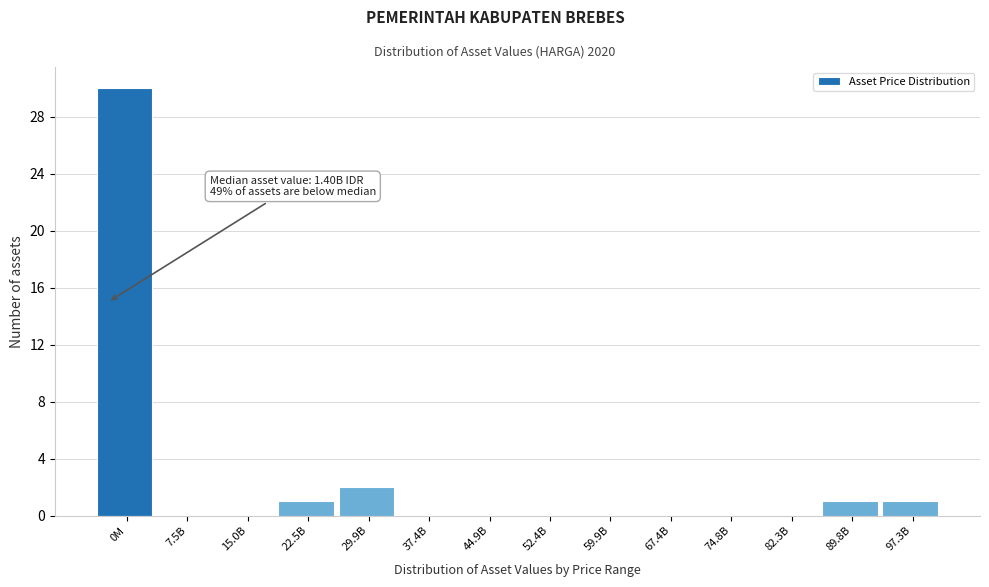

Reading right to left, extract all data points from this chart.

97.3B=1	89.8B=1	82.3B=0	74.8B=0	67.4B=0	59.9B=0	52.4B=0	44.9B=0	37.4B=0	29.9B=2	22.5B=1	15.0B=0	7.5B=0	0M=30